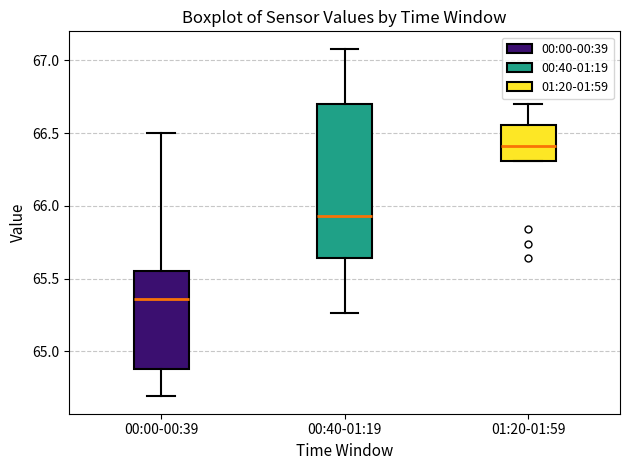

Reading left to right, transcribe this box plot: for each box, give where its median line is, the range the box spans, and where its two whiskers end, as read against the y-axis. The values are not printed on the chart, so give them approximately, as read against the axis.

00:00-00:39: median 65.35, box 64.90 to 65.55, whiskers 64.70 to 66.50
00:40-01:19: median 65.95, box 65.65 to 66.70, whiskers 65.25 to 67.10
01:20-01:59: median 66.40, box 66.30 to 66.55, whiskers 66.30 to 66.70